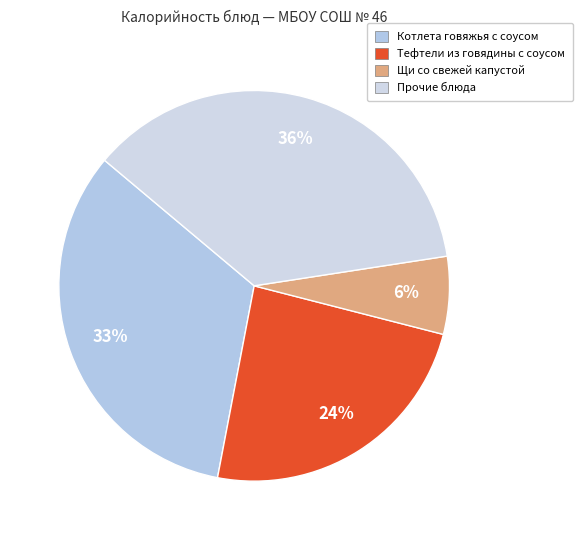

Does any single category account for the majority?

No